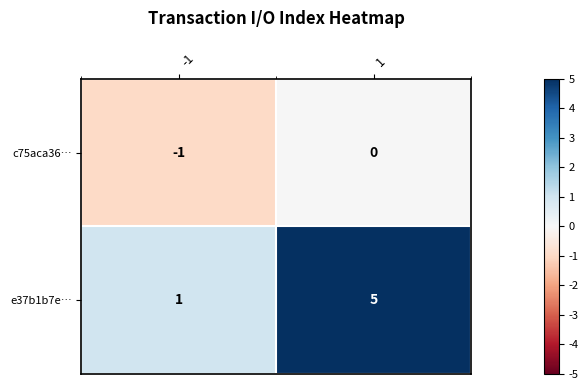

What is the average value of the e37b1b7e… series?

3